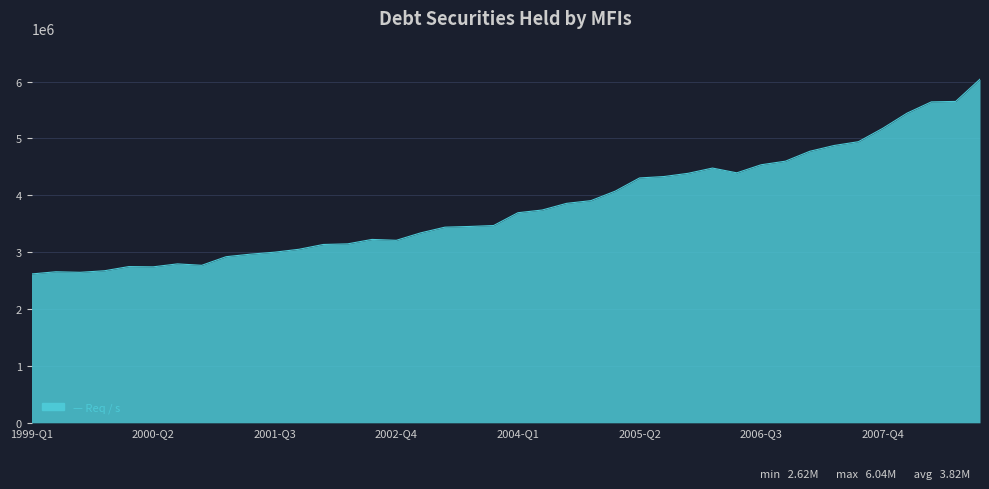

What is the maximum value shown in the chart?

6043830.5